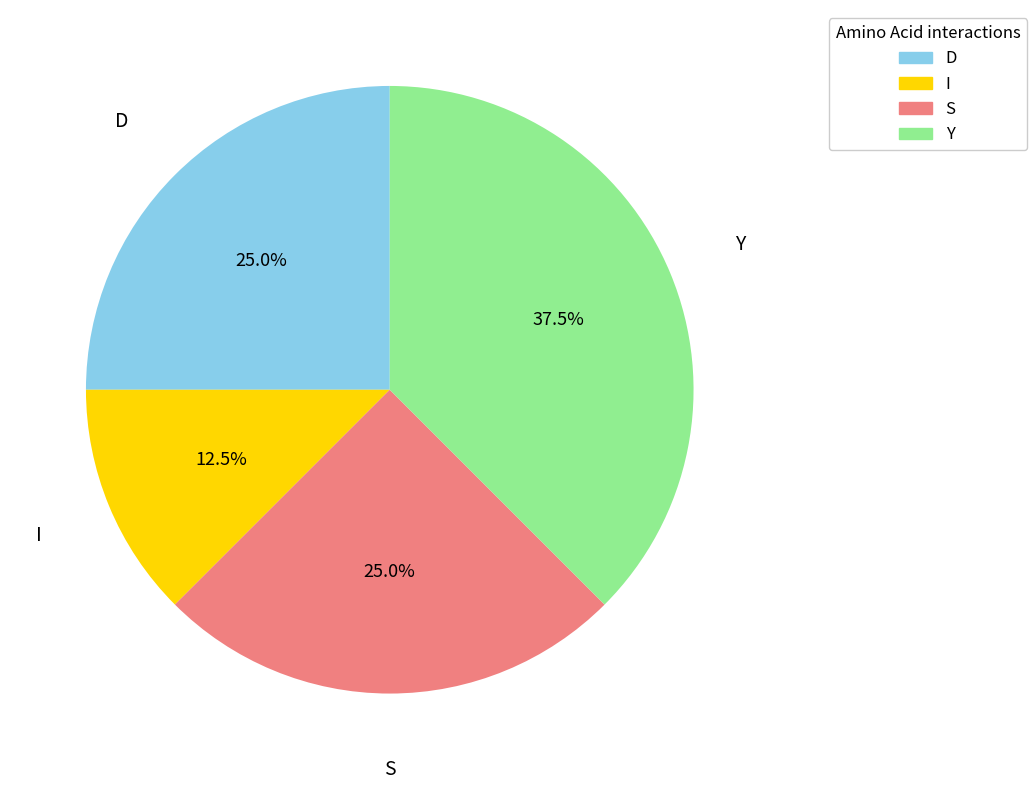

To the nearest percent, what is the average slice percentage?

25%